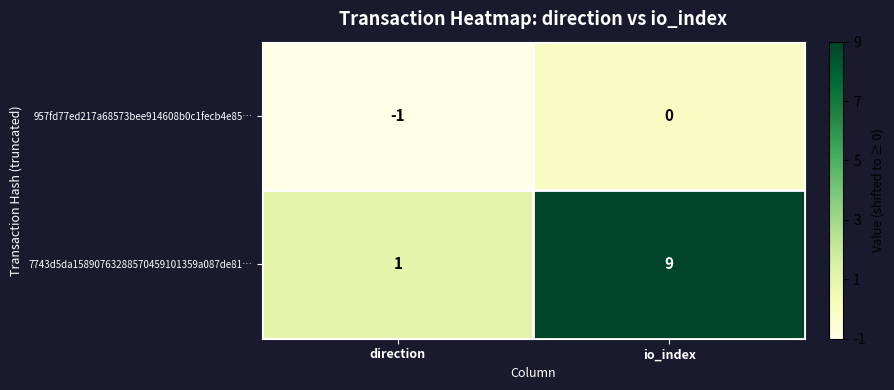

True or false: 957fd77ed217a68573bee914608b0c1fecb4e85… has a value of -1 at direction.

True